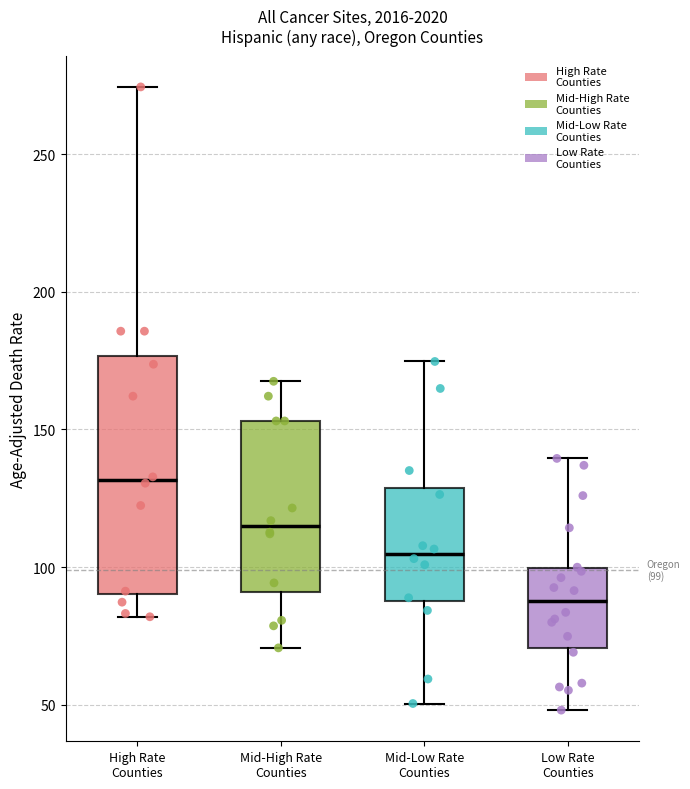

Which box has the highest median line?

High Rate Counties